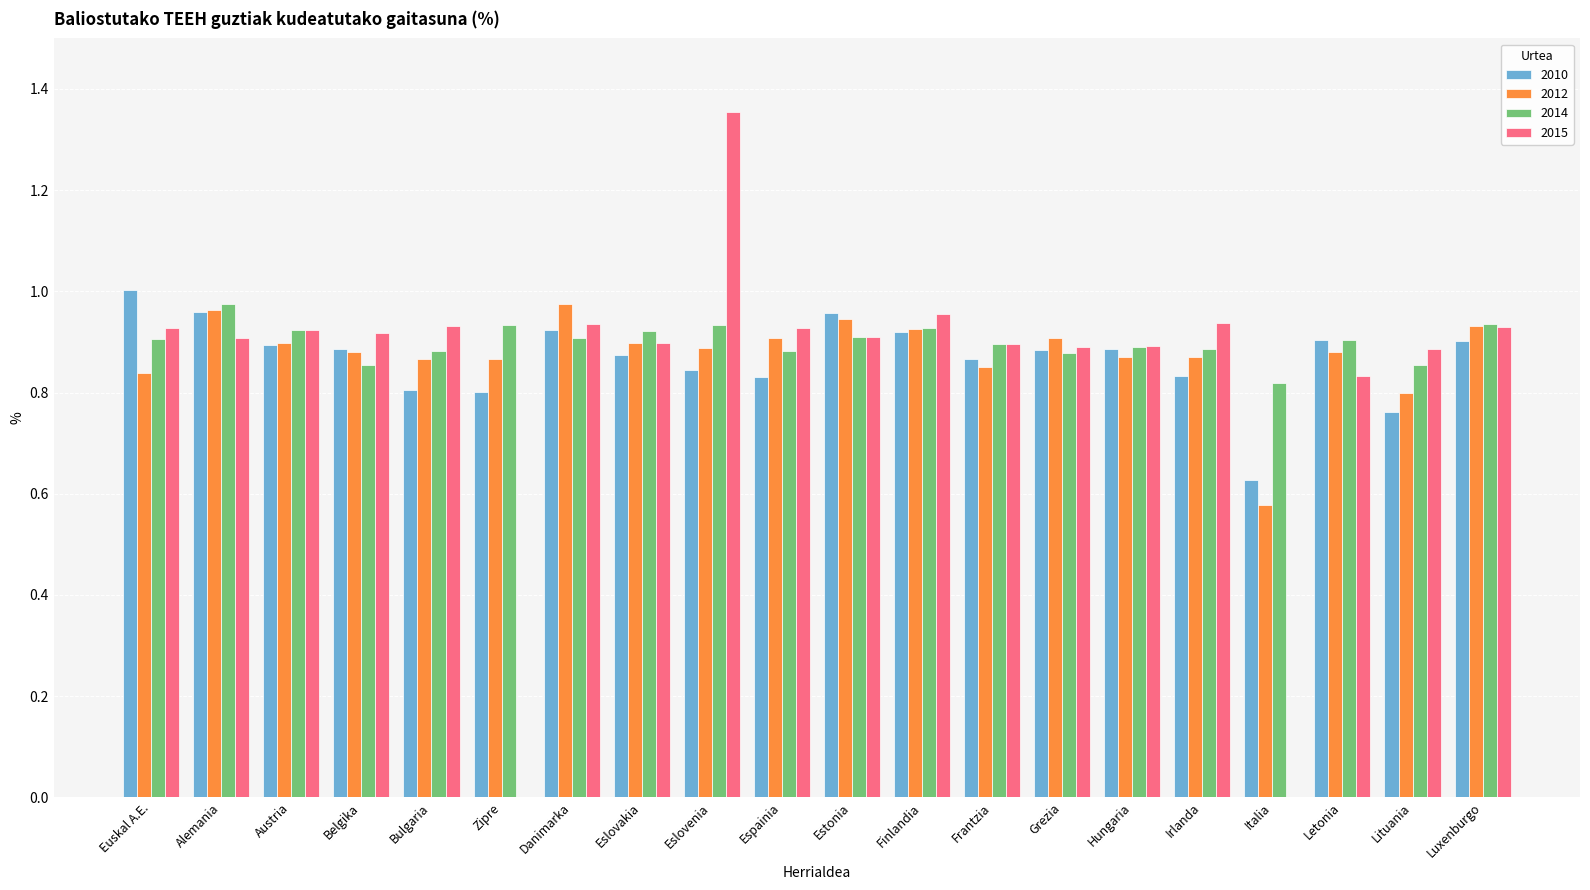

At which category is the sum across all series the highest?

Eslovenia